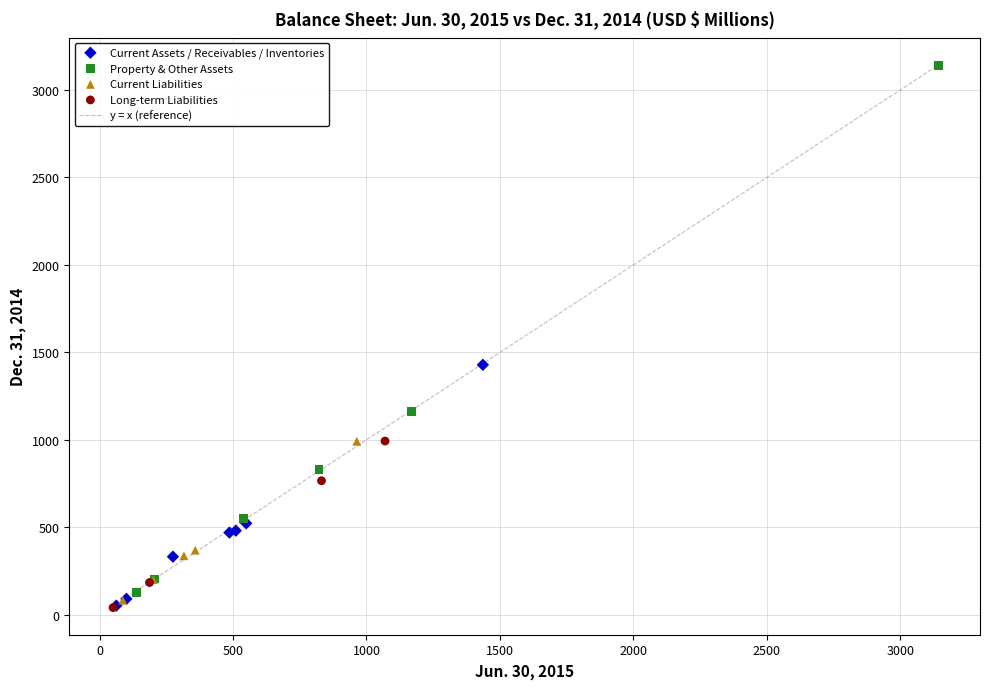

Which series has the largest Y range (max minus min)?

Property & Other Assets